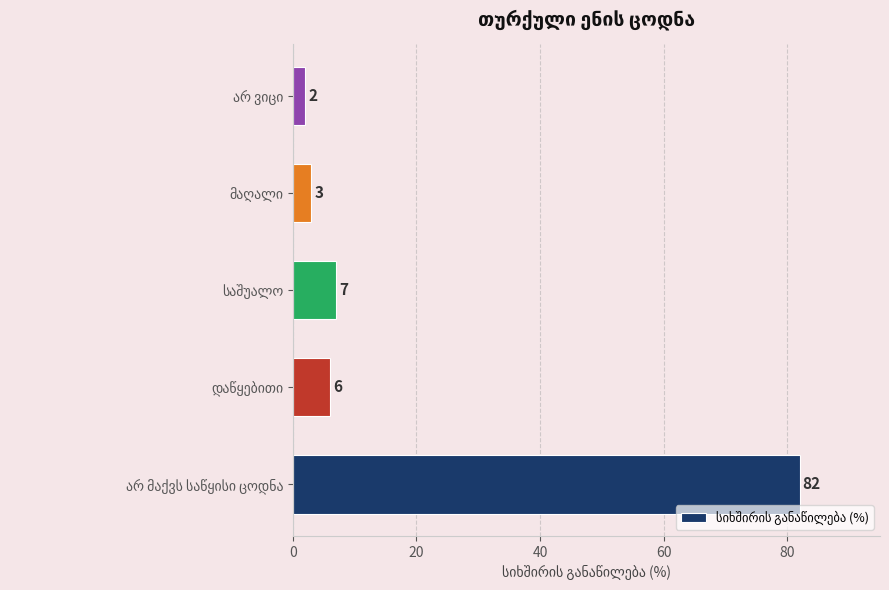

What is the greatest value displayed?

82